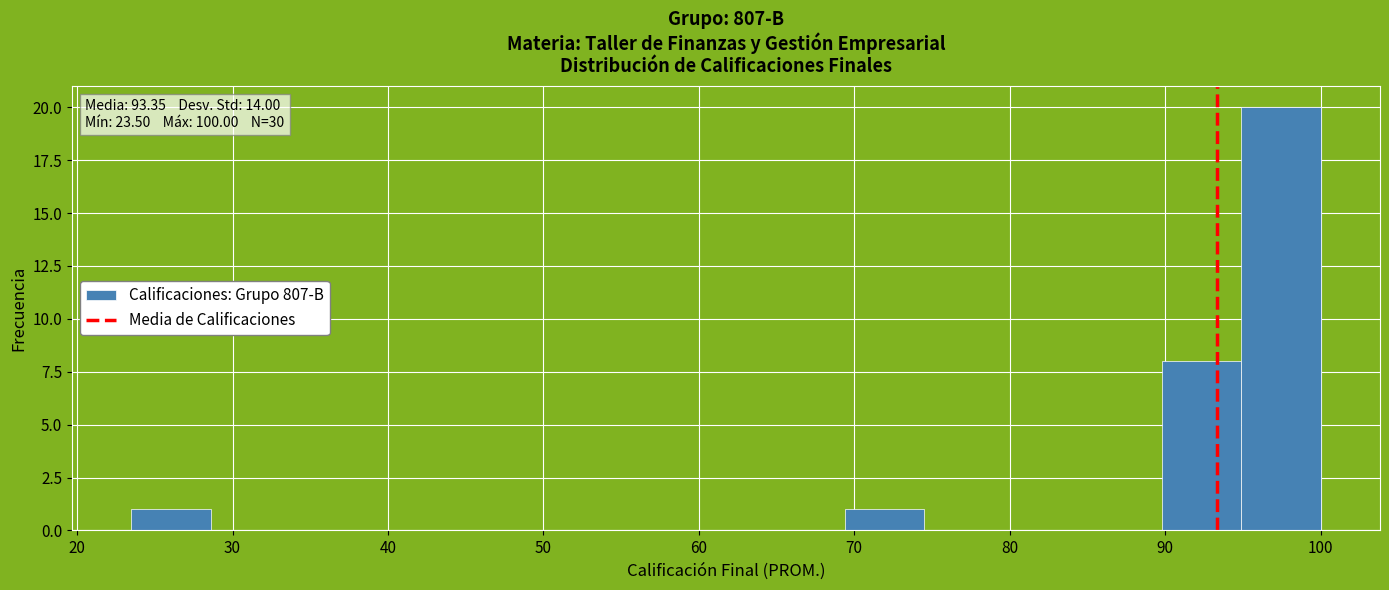

Over which range of the x-axis is the bar tallest?

94.9 to 100.0